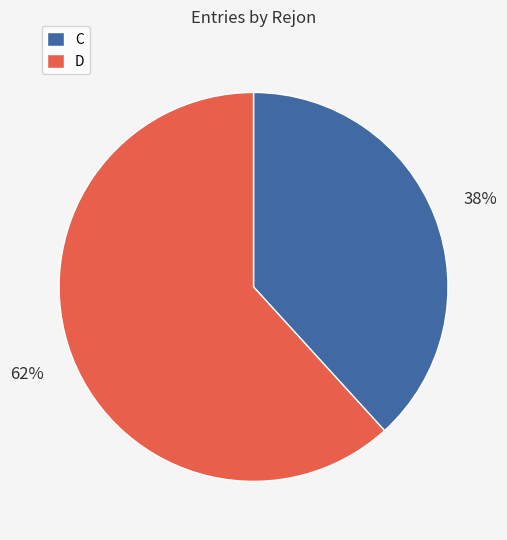

Which has a higher value, C or D?

D